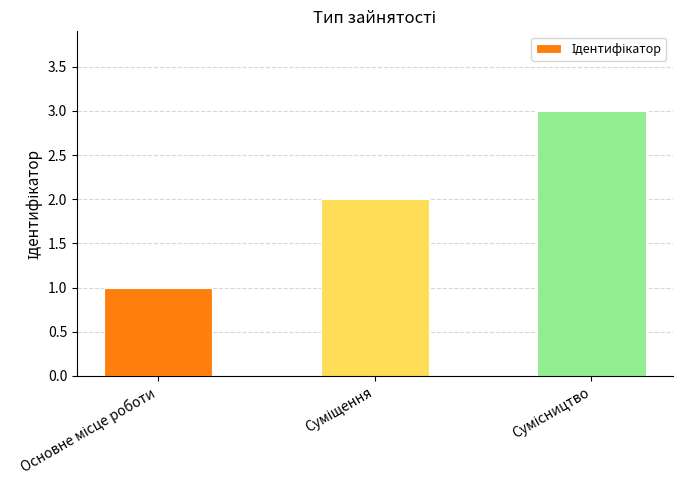

What is the sum of all values?

6